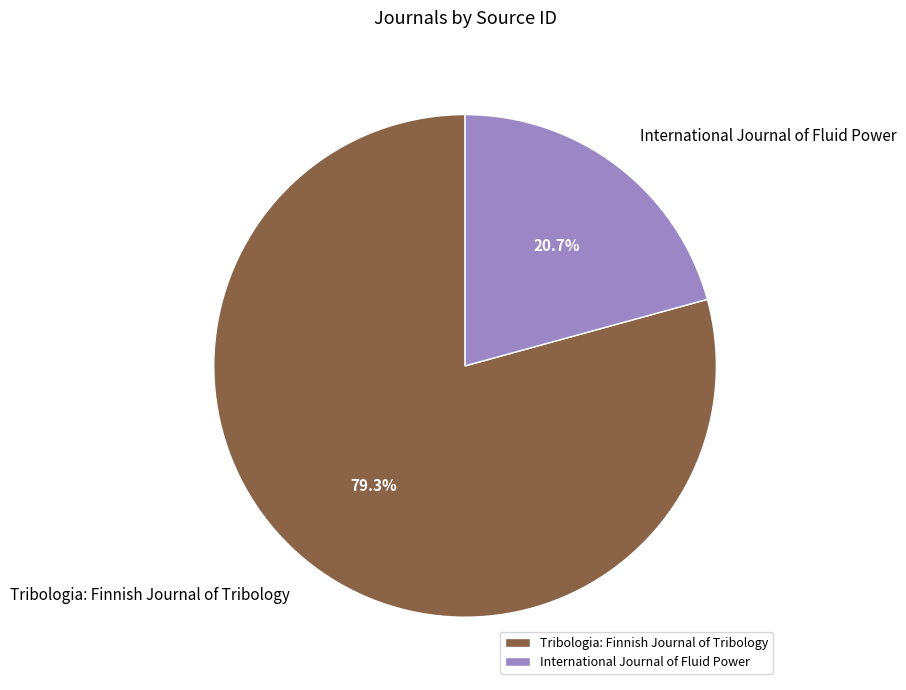

Does International Journal of Fluid Power account for over 50% of the chart?

No